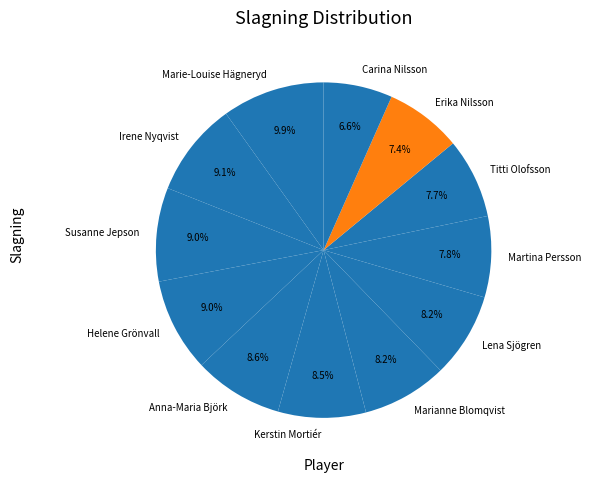

True or false: Erika Nilsson accounts for 1% of the total.

False